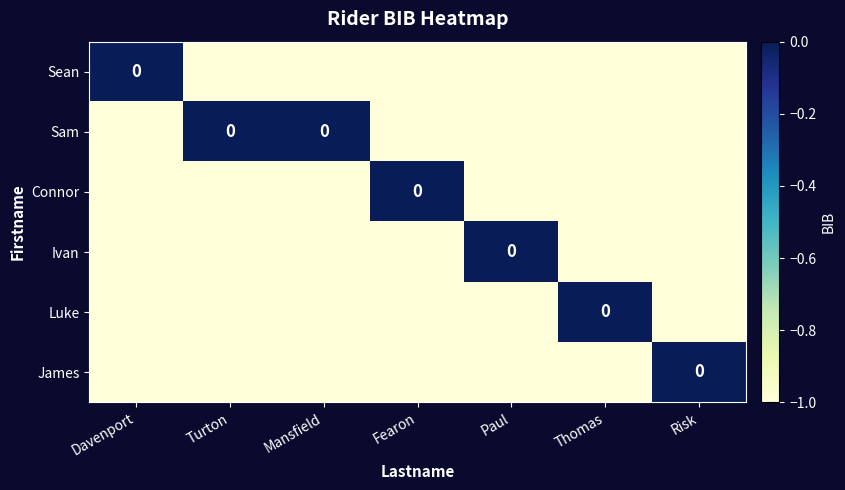

Which label corresponds to the largest value in the chart?

Davenport